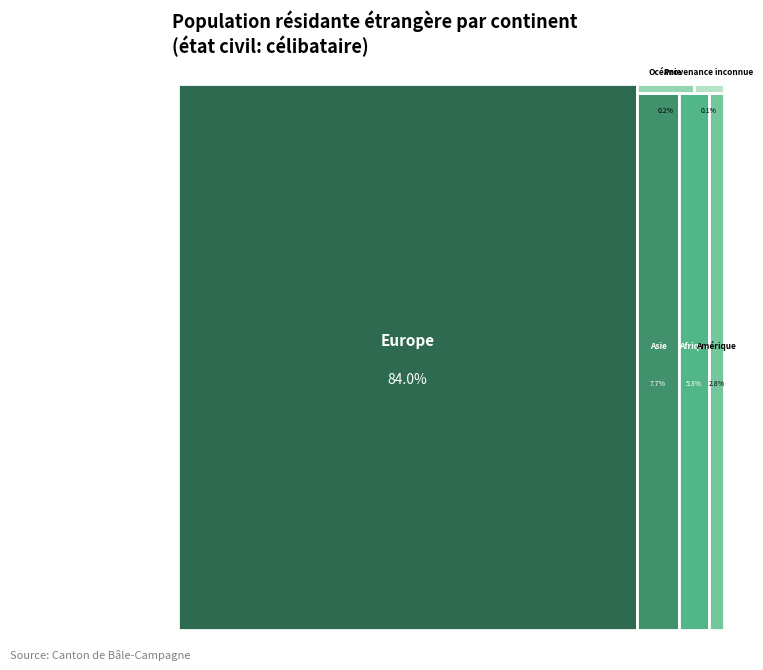

To the nearest percent, what percentage of the pie is Europe?

84%